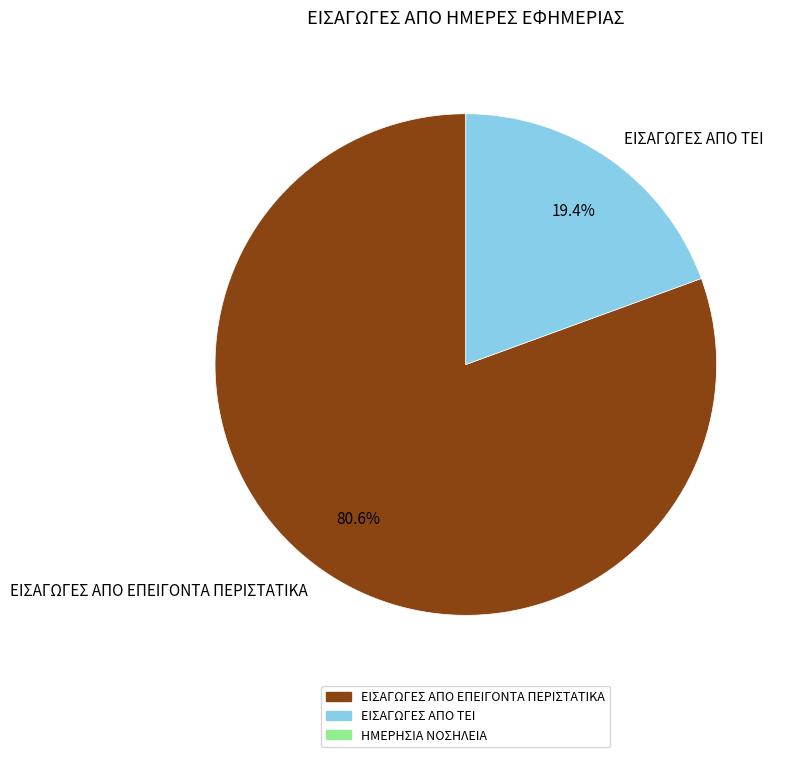

To the nearest percent, what is the difference between the largest and smallest slice percentages?

61%